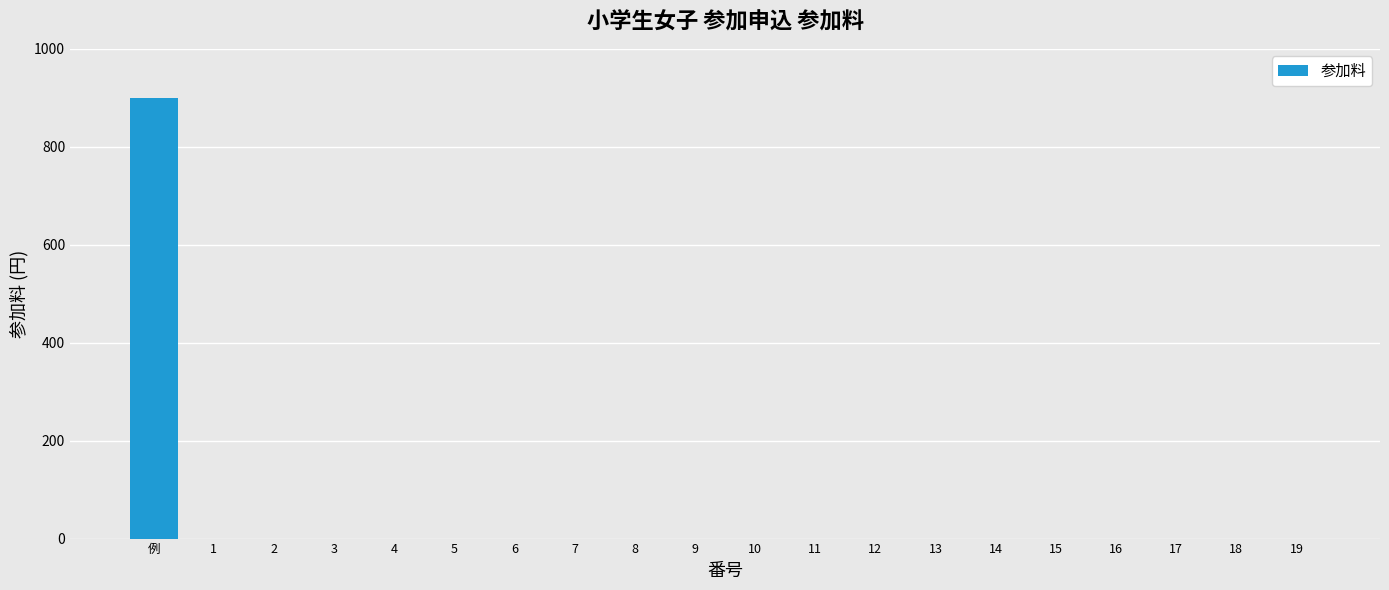

Count the number of data series in this chart.

1